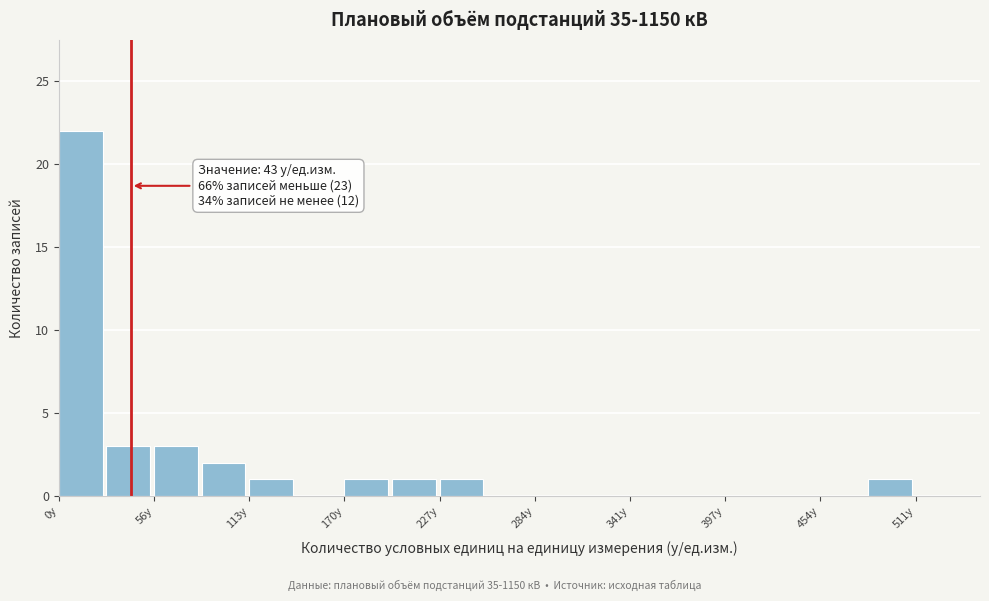

Read against the x-axis, roughly where is the centre of the tallest bar?

10